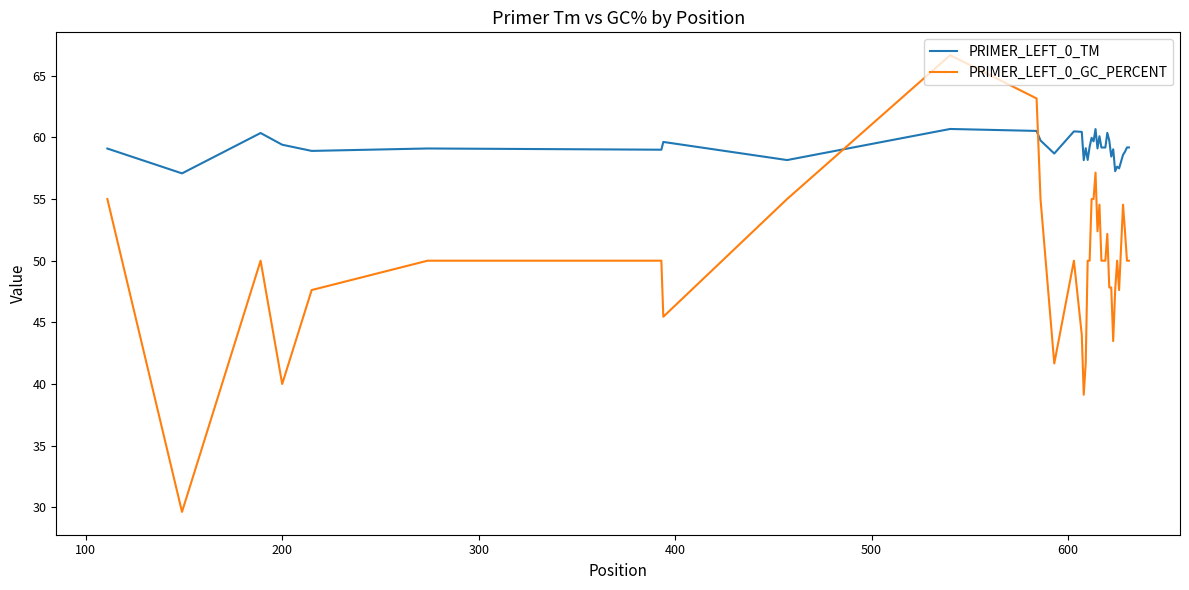

What is the difference between the maximum and minimum values in the PRIMER_LEFT_0_GC_PERCENT series?

37.0